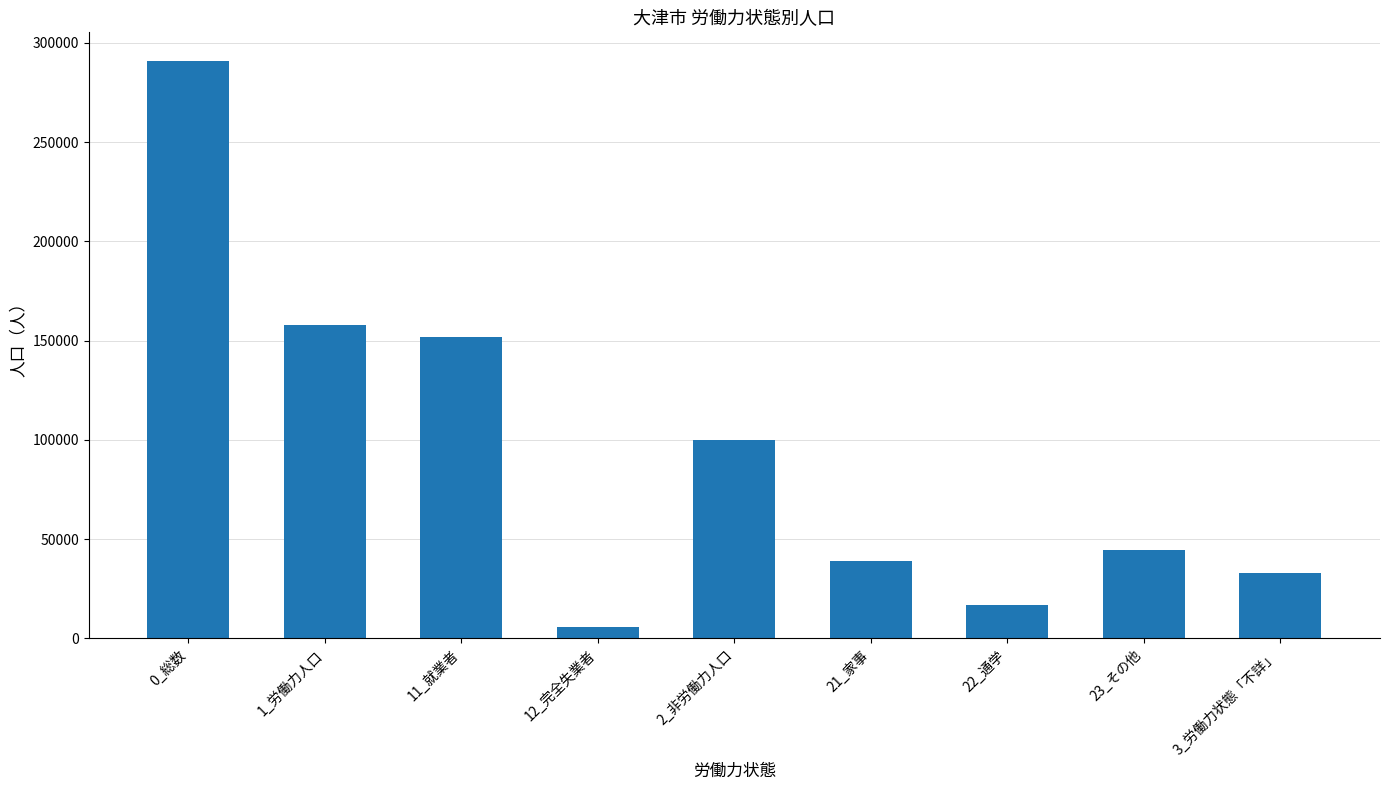

Reading left to right, list all the values displayed in this chart.

0_総数=290744	1_労働力人口=157718	11_就業者=151714	12_完全失業者=6004	2_非労働力人口=100025	21_家事=38801	22_通学=16624	23_その他=44600	3_労働力状態「不詳」=33001